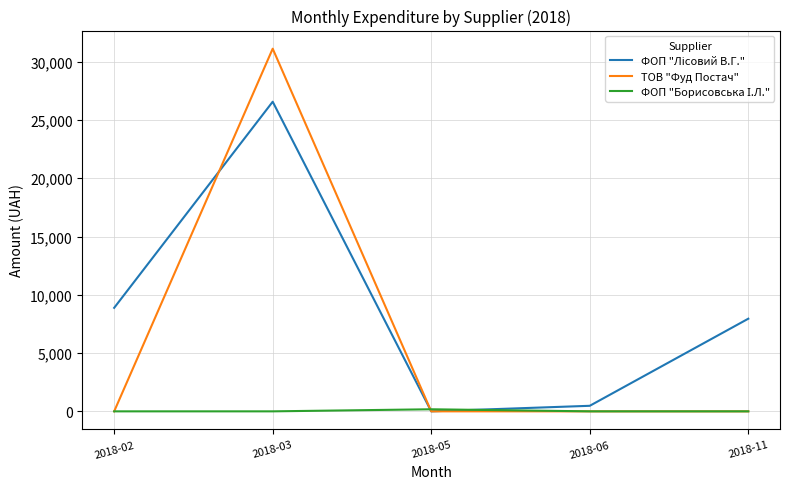

Which category has the highest value across all series?

2018-03